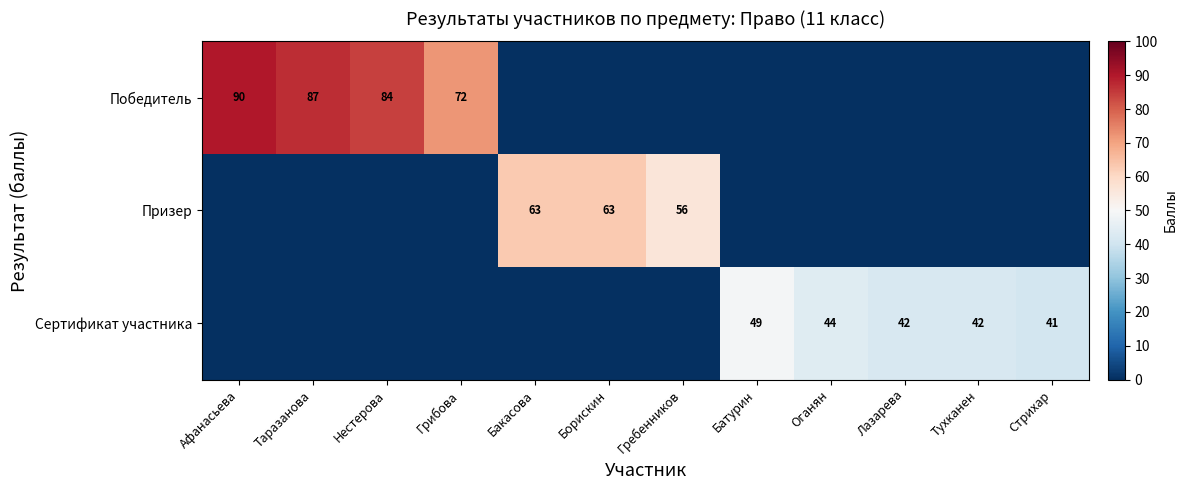

What is the difference between the Сертификат участника values at Батурин and Оганян?

5